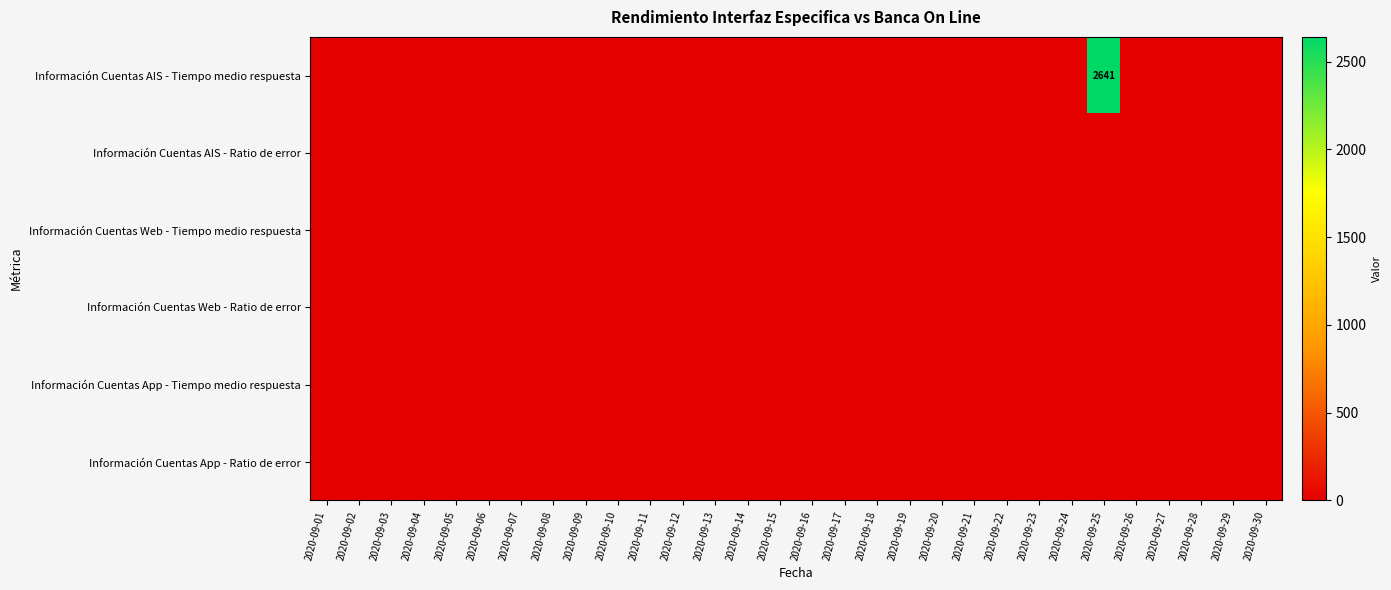

At which category is the sum across all series the highest?

2020-09-25